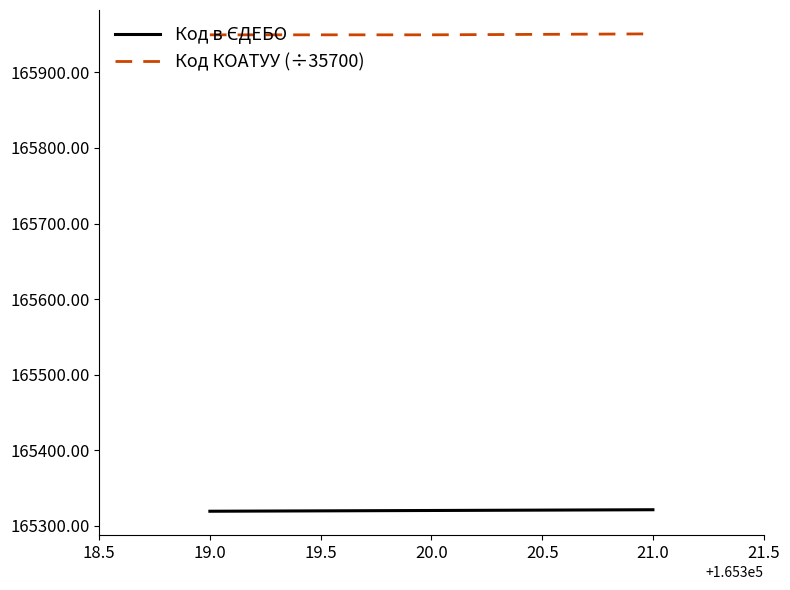

True or false: Код КОАТУУ (÷35700) has a value of 80267.0 at 19.0.

False